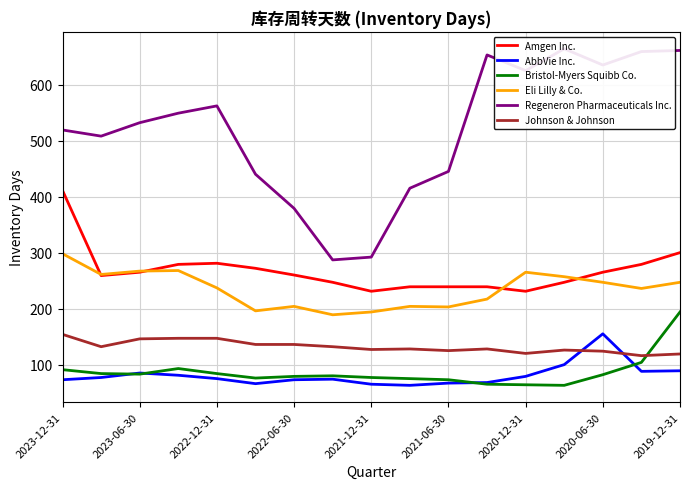

Which series has the largest total across all categories?

Regeneron Pharmaceuticals Inc.